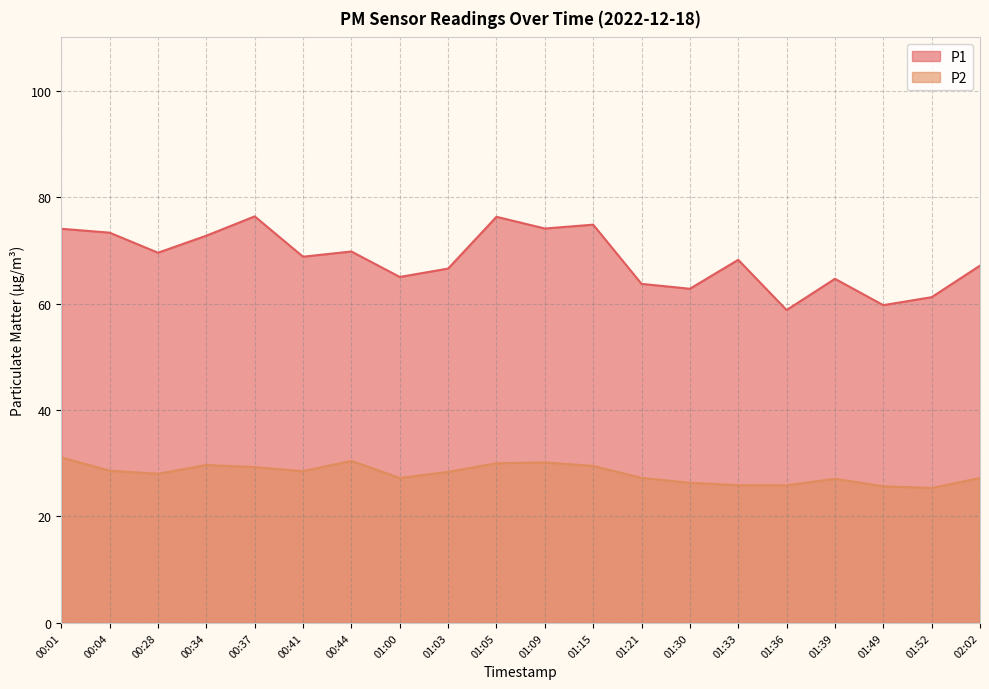

What is the approximate value of P2 at 00:44?

30.4